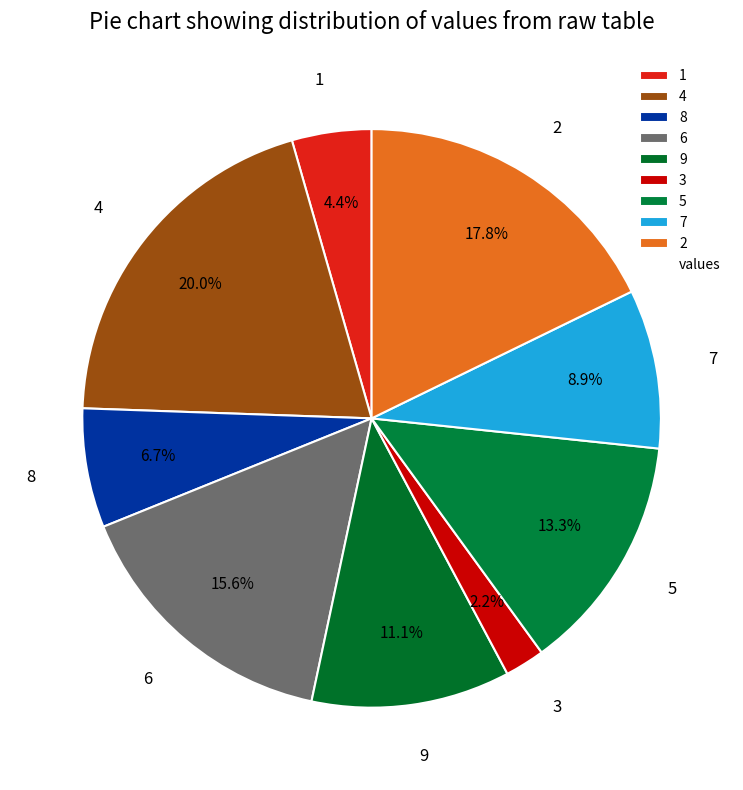

To the nearest percent, what is the difference between the largest and smallest slice percentages?

18%